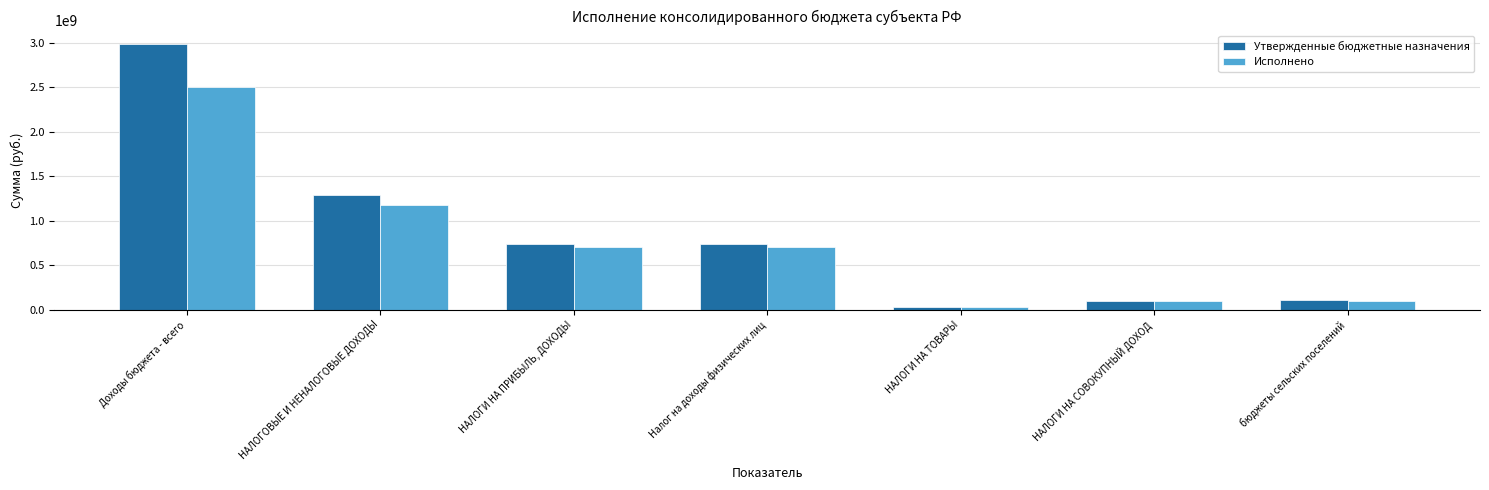

What is the spread (max minus min) of values at НАЛОГИ НА СОВОКУПНЫЙ ДОХОД?

9809167.2